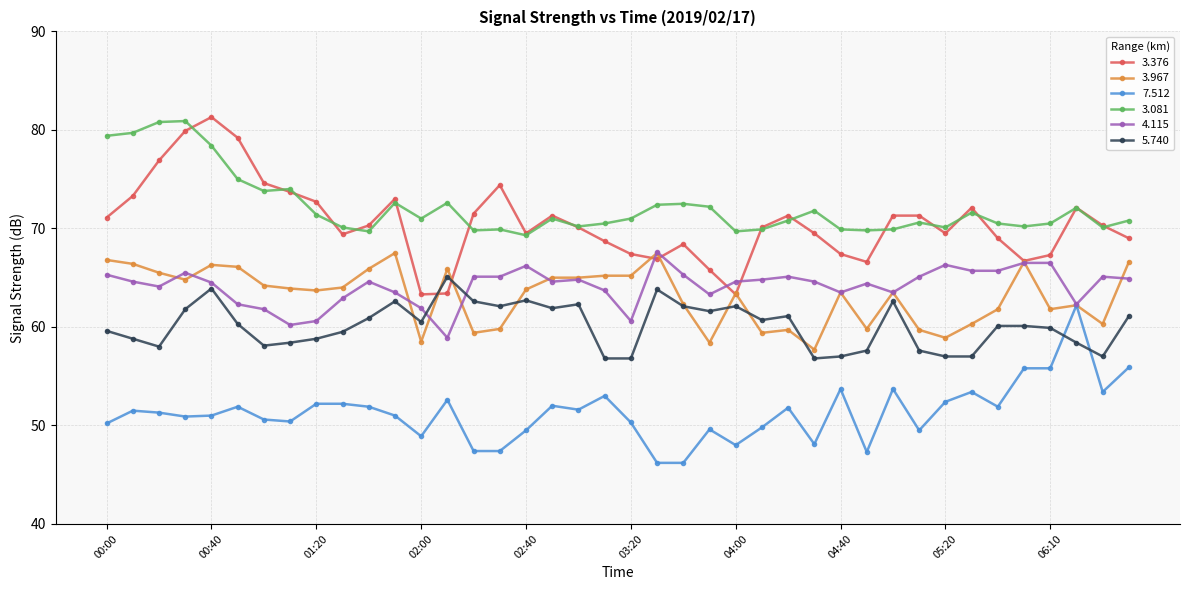

How many data points does each series have?

40